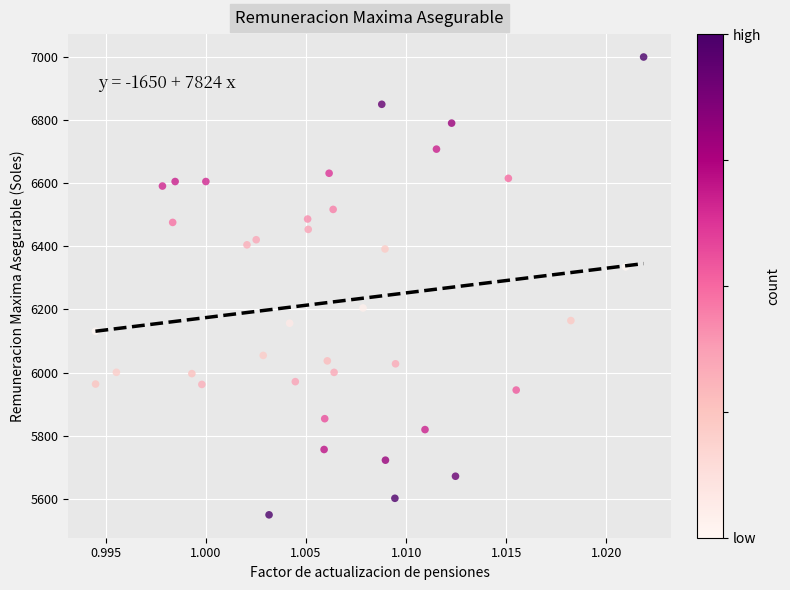

What is the range of Y values (max minus min)?

1449.3